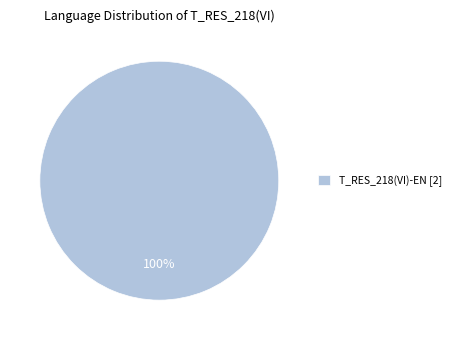

Rank the categories by value from lowest to highest.

T_RES_218(VI)-EN [2]